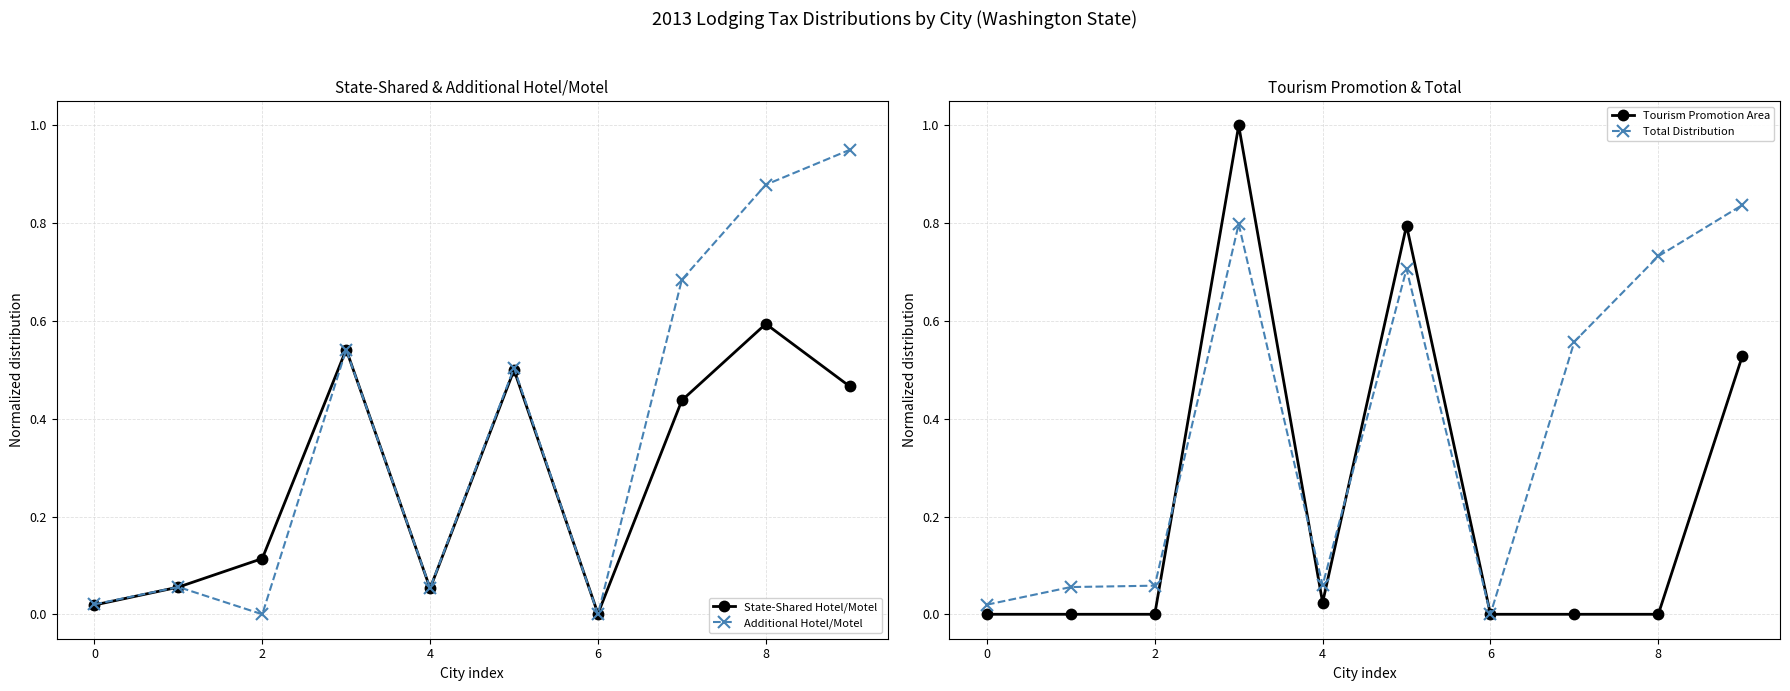

Is it true that Tourism Promotion Area equals 0.0 at 2?

True